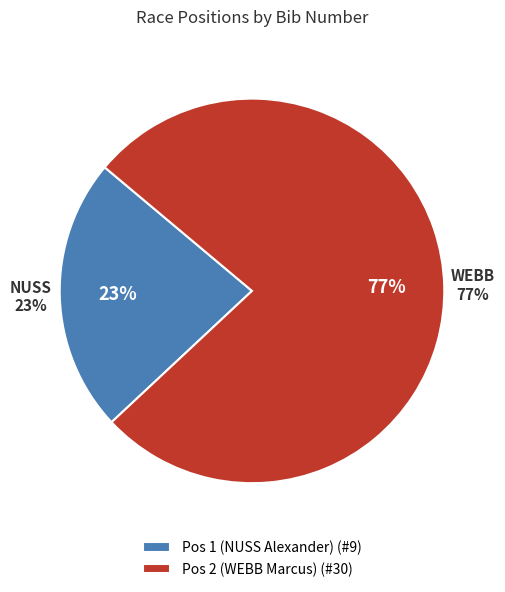

Count the number of slices in the pie.

2